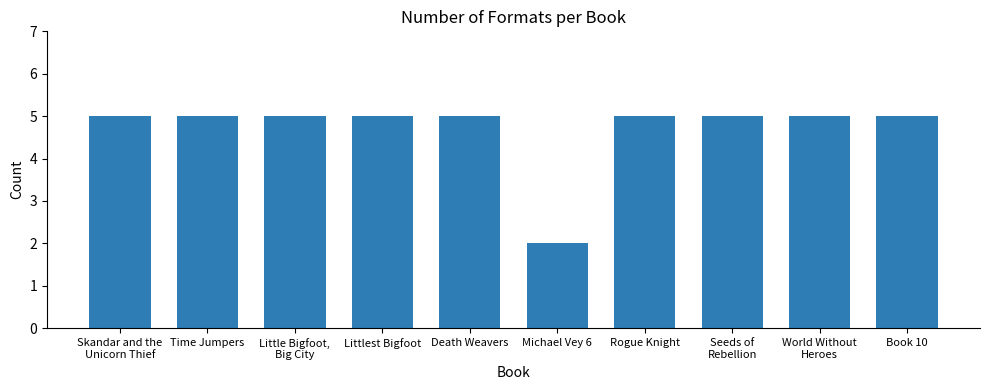

What is the average value?

5